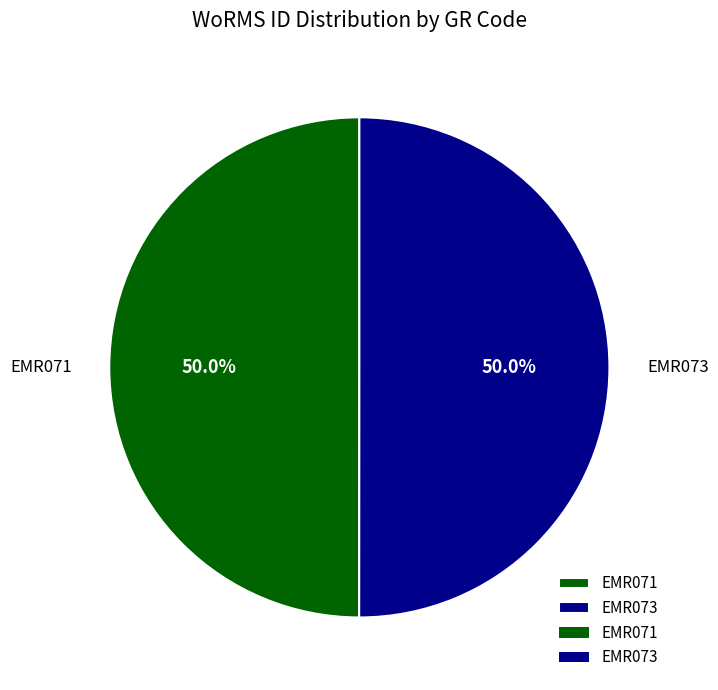

What percentage is the EMR071 slice, to the nearest percent?

50%